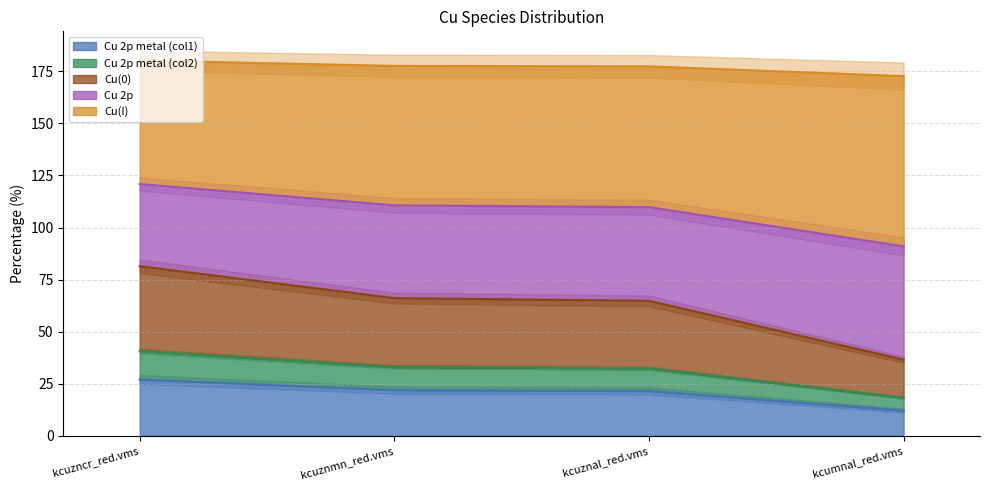

What are all the series names shown in the legend?

Cu 2p metal (col1), Cu 2p metal (col2), Cu(0), Cu 2p, Cu(I)